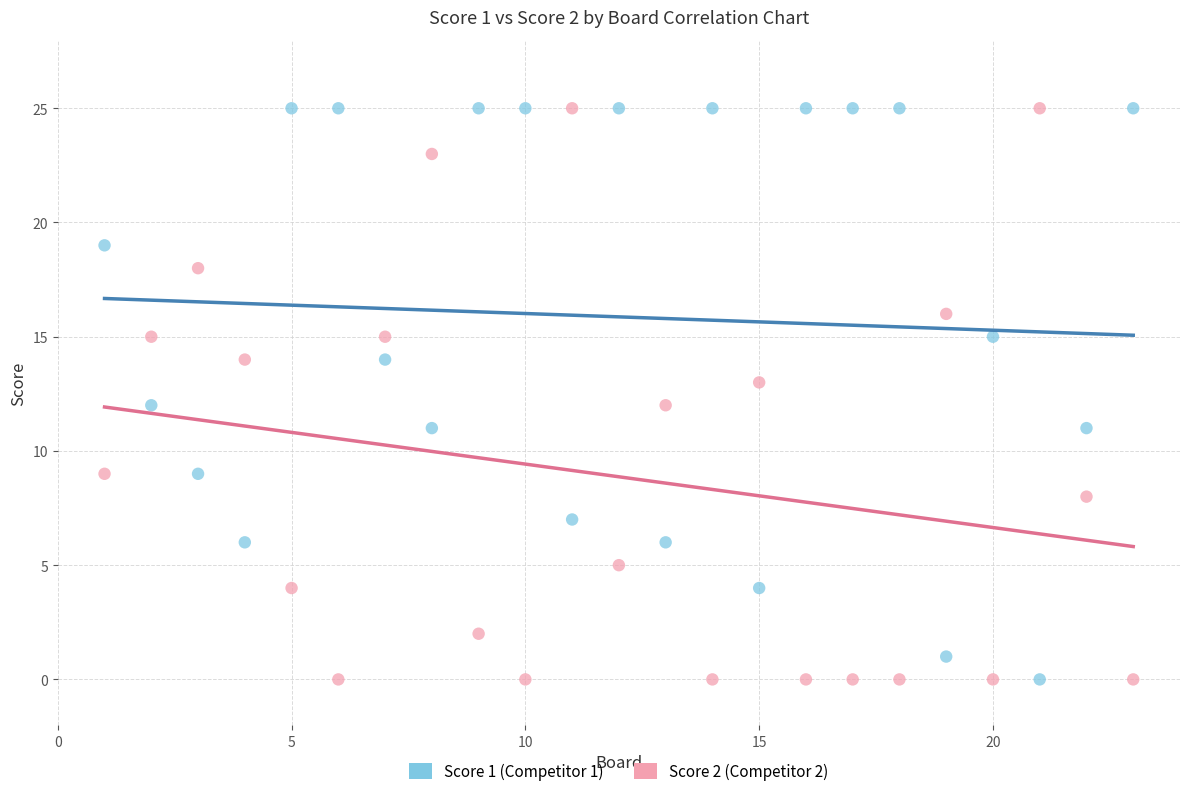

Across all data points, what is the range of Y values (max minus min)?

25